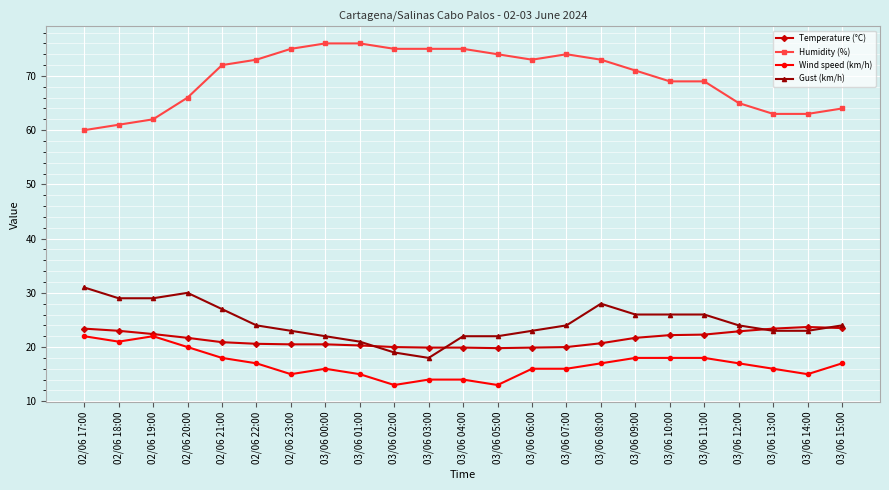

Is it true that Gust (km/h) equals 42.0 at 03/06 12:00?

False